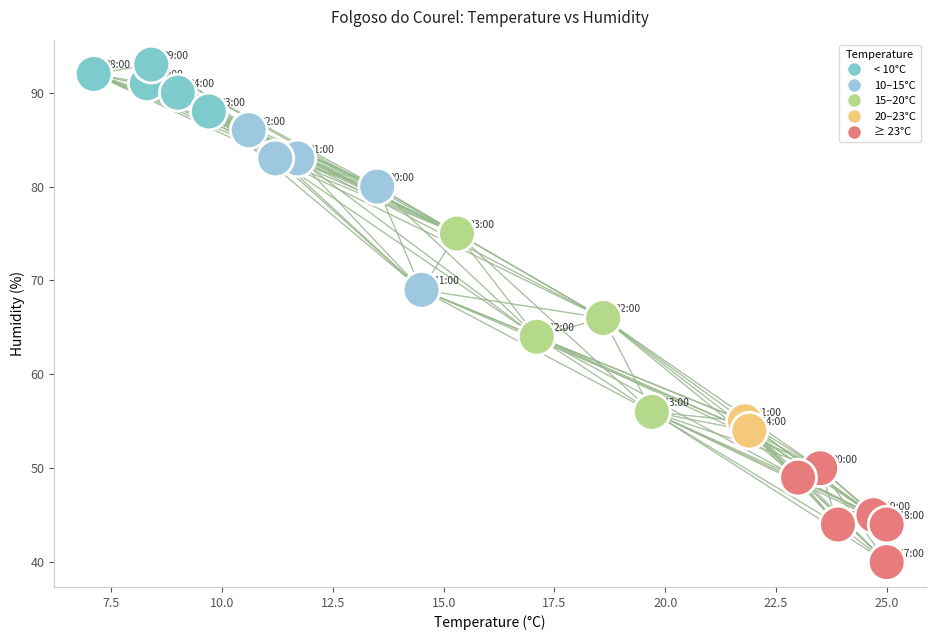

What is the range of Y values (max minus min)?

53